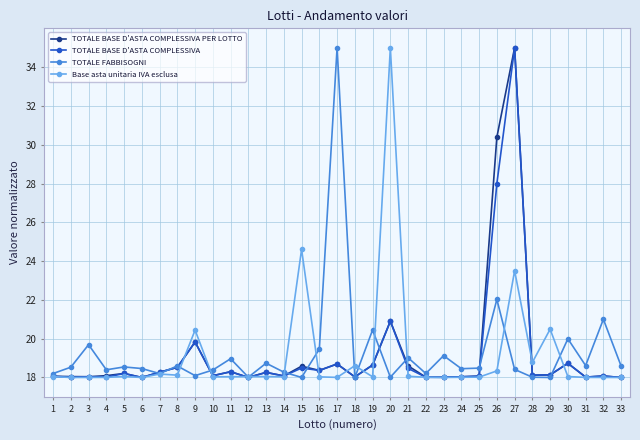

What is the maximum value shown in the chart?

35.0